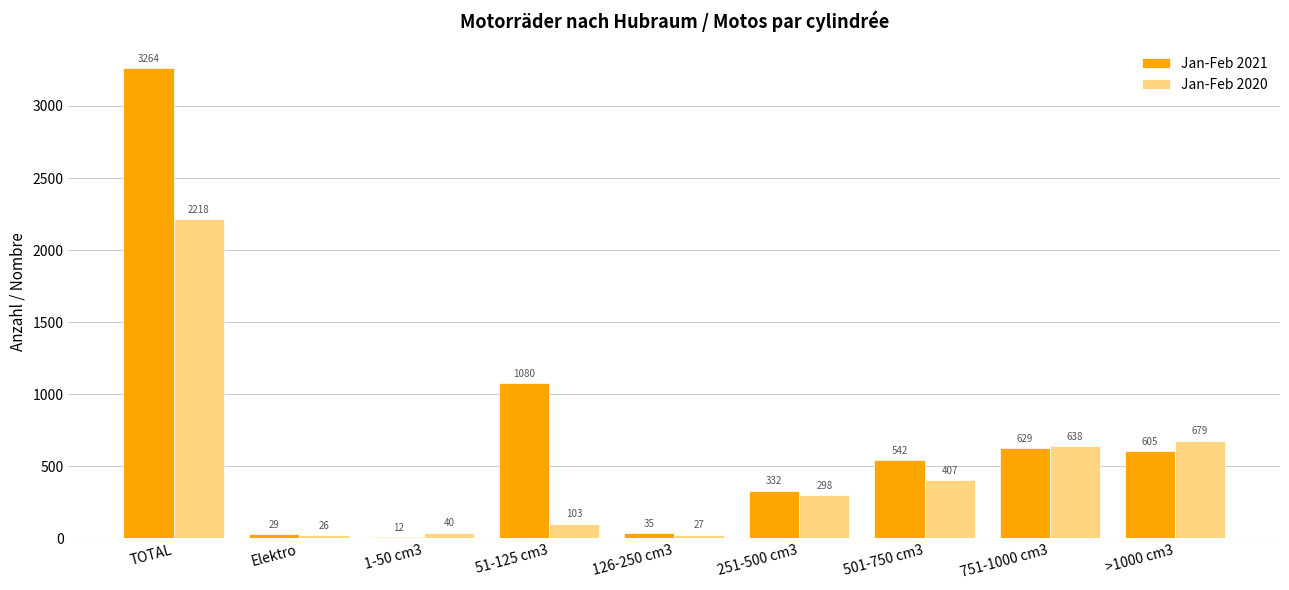

What is the difference between the maximum and second lowest values in the Jan-Feb 2021 series?

3235